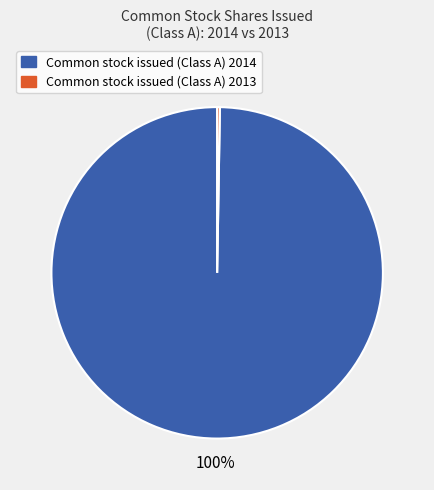

To the nearest percent, what is the average slice percentage?

50%